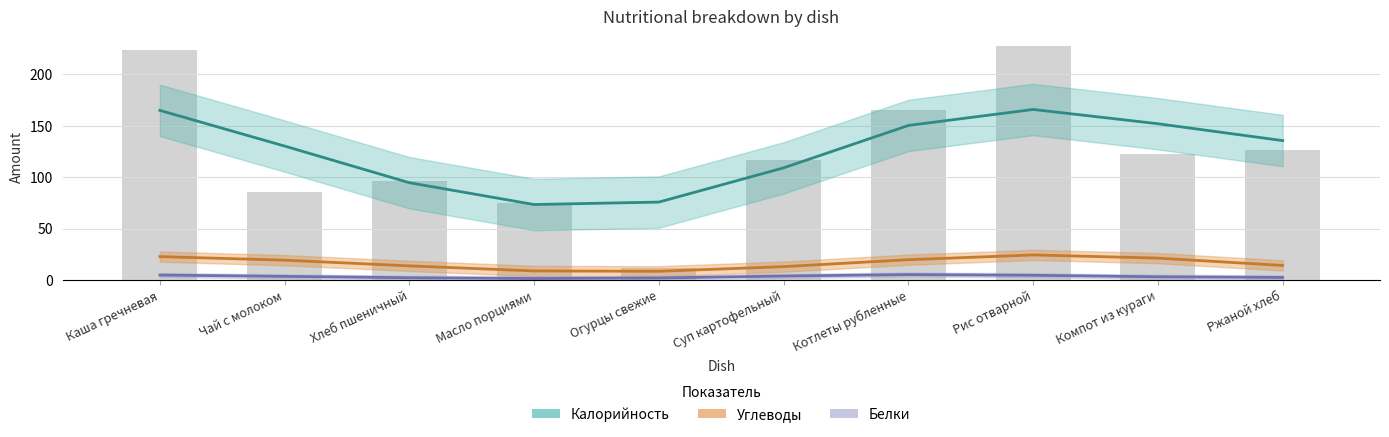

What is the average value of the Углеводы (линия) series?

16.5